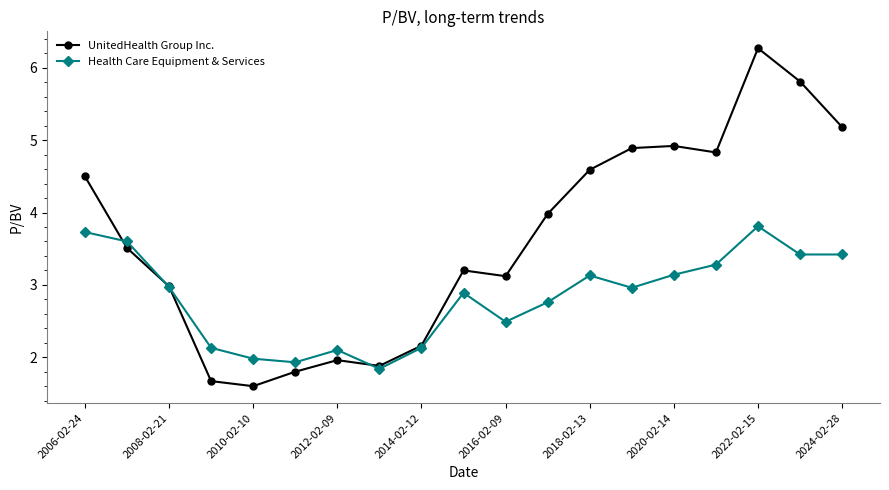

After their last crossing, which series has the higher values: UnitedHealth Group Inc. or Health Care Equipment & Services?

UnitedHealth Group Inc.